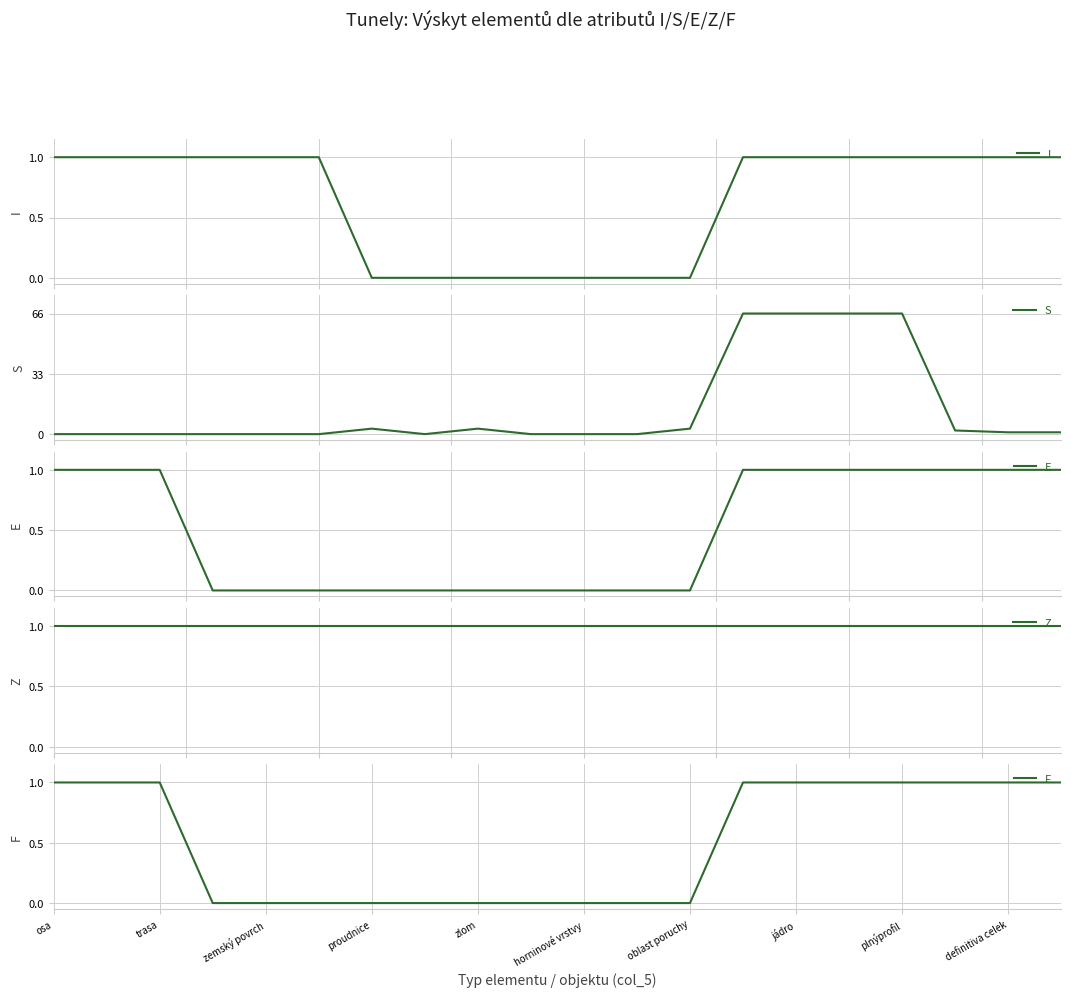

How many data points in S are above 1?

8